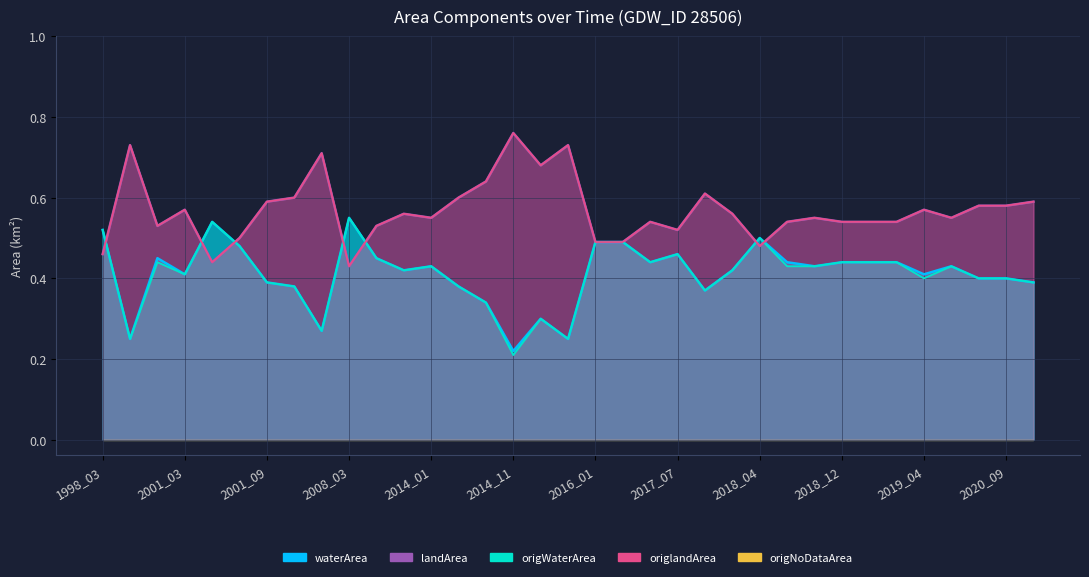

Which has a higher value, 2019_04 or 2000_04?

2000_04